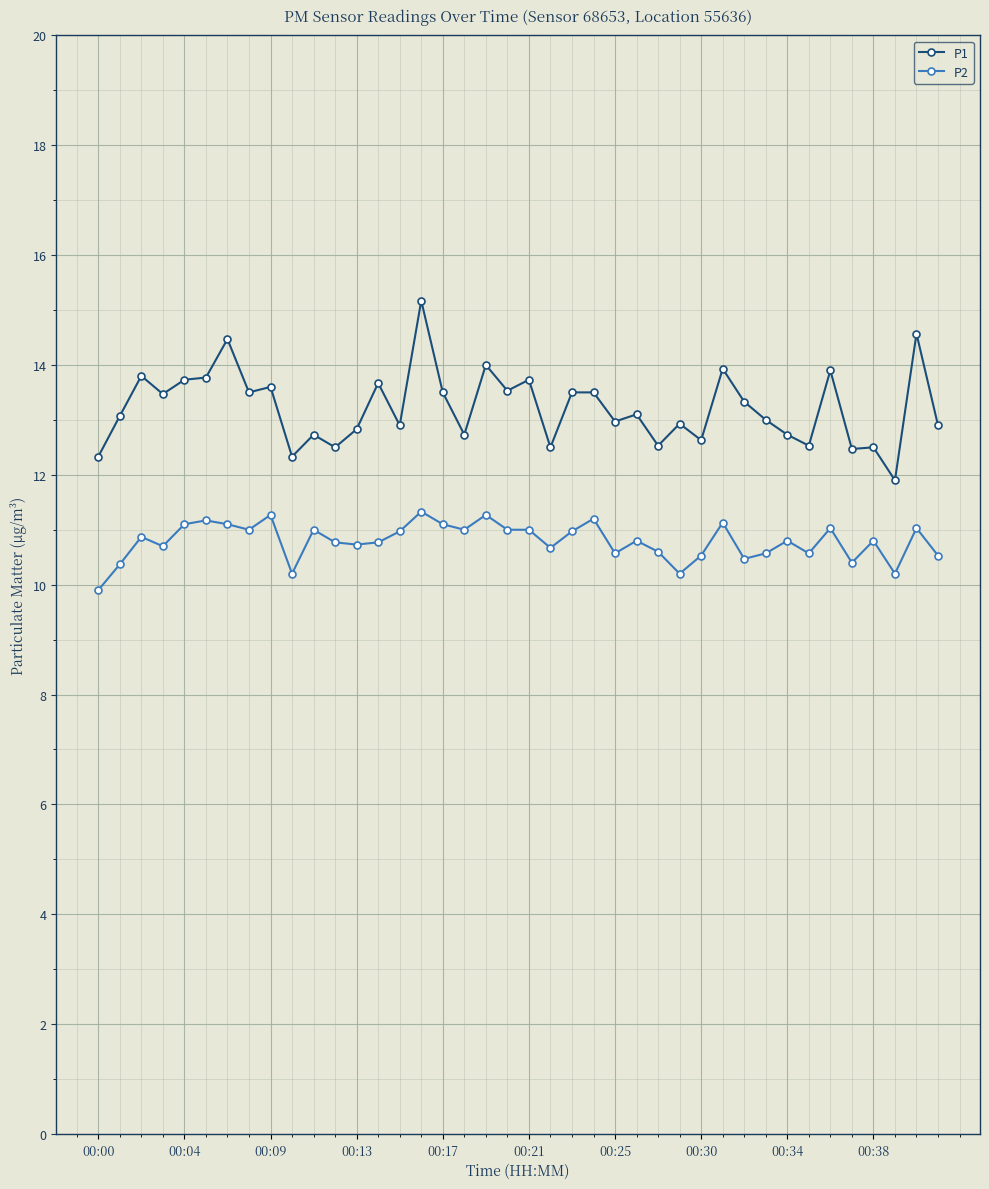

Which series has the widest spread of values?

P1